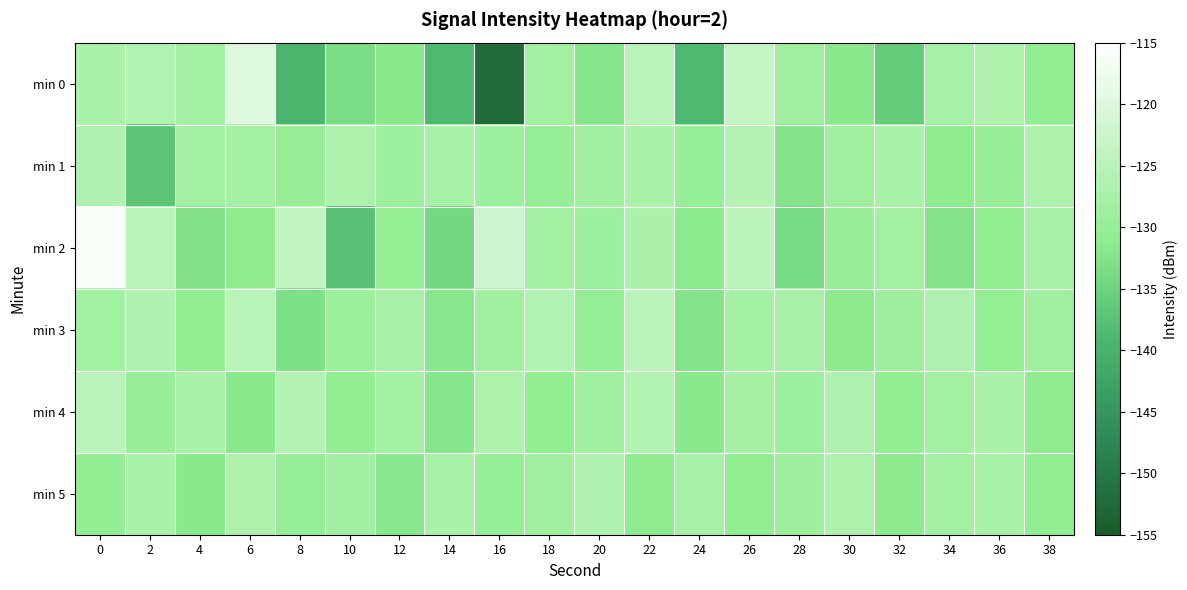

Rank the series by their maximum value, from highest to lowest.

min 2, min 0, min 3, min 4, min 1, min 5